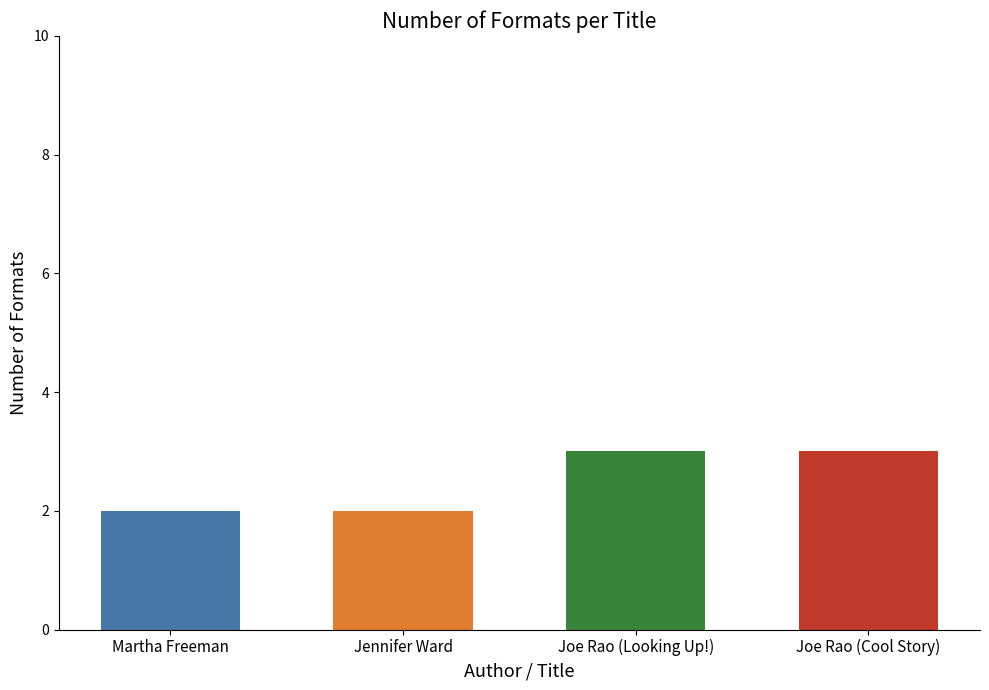

True or false: the data shows 2 at Jennifer Ward.

True